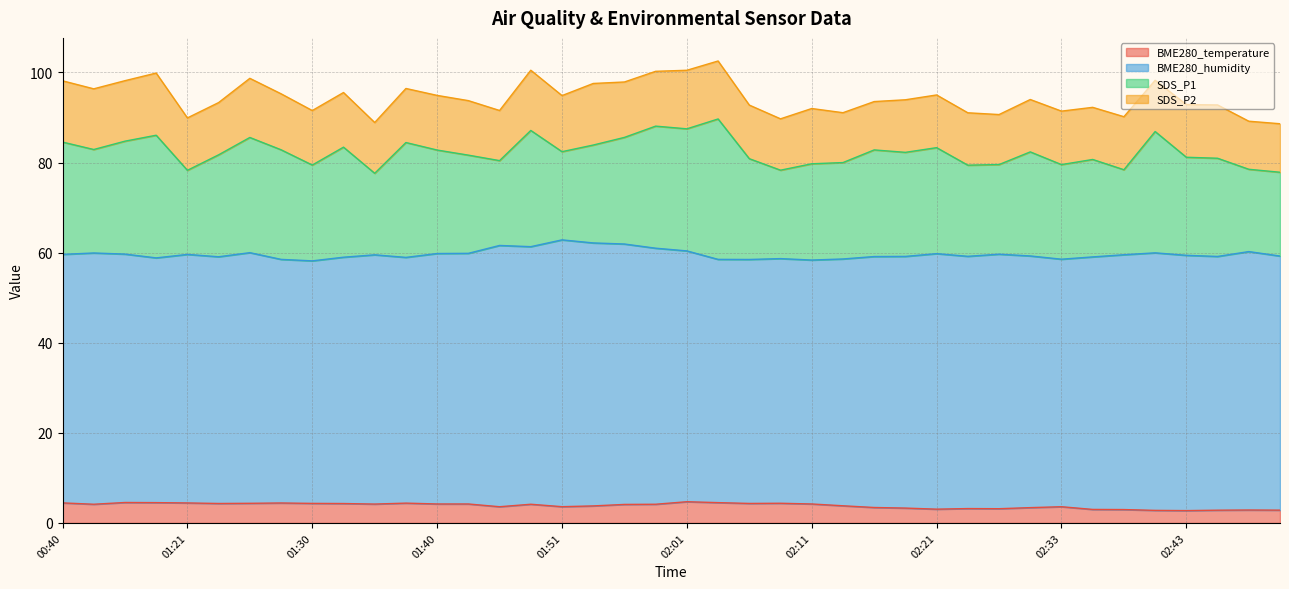

Rank the series by their maximum value, from highest to lowest.

BME280_humidity, SDS_P1, SDS_P2, BME280_temperature